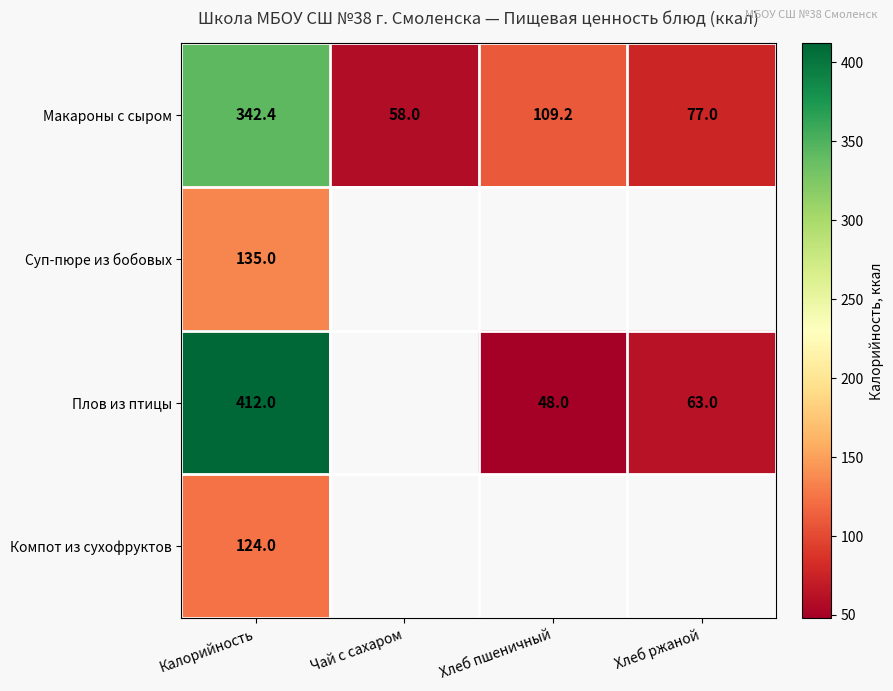

What is the sum of all Макароны с сыром values?

586.6